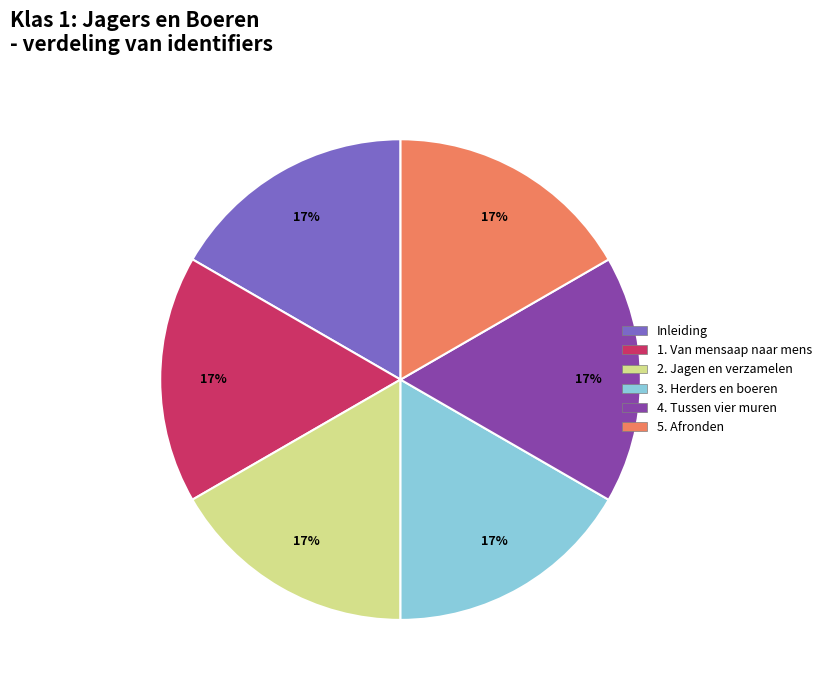

Approximately how many times larger is the value at 3. Herders en boeren compared to 1. Van mensaap naar mens?

1.0